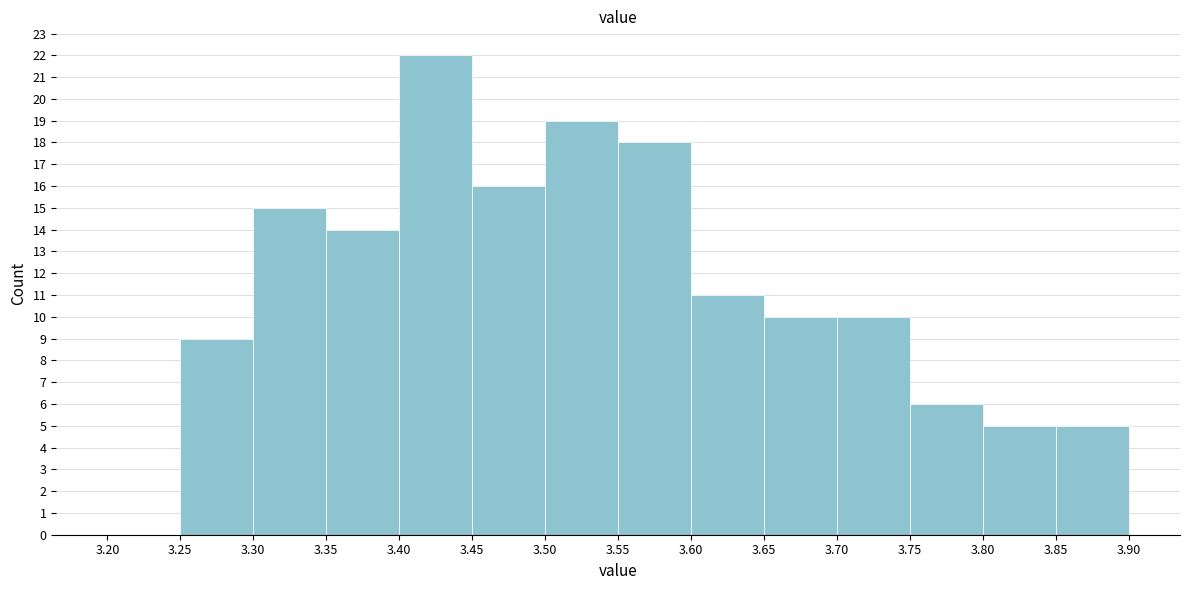

Reading left to right, transcribe this chart: for each bar, give the range it covers on the x-axis and its height. The values are not printed on the chart, so give them approximately, as read against the axis.

3.20 to 3.25: 0
3.25 to 3.30: 9
3.30 to 3.35: 15
3.35 to 3.40: 14
3.40 to 3.45: 22
3.45 to 3.50: 16
3.50 to 3.55: 19
3.55 to 3.60: 18
3.60 to 3.65: 11
3.65 to 3.70: 10
3.70 to 3.75: 10
3.75 to 3.80: 6
3.80 to 3.85: 5
3.85 to 3.90: 5